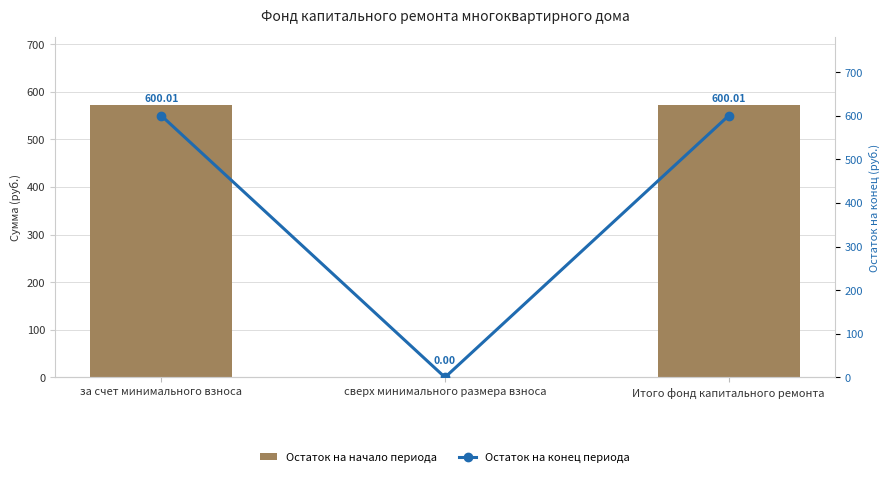

Where does the Остаток на начало периода series first go above 571?

за счет минимального взноса